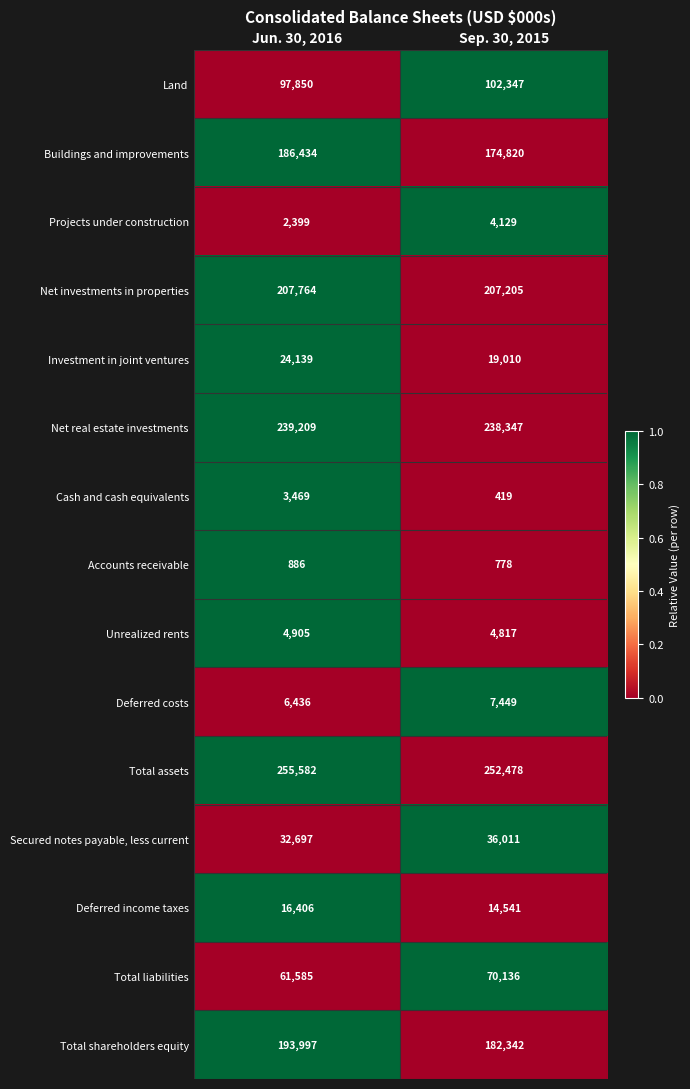

What is the sum of the Investment in joint ventures values at Sep. 30, 2015 and Jun. 30, 2016?

43149